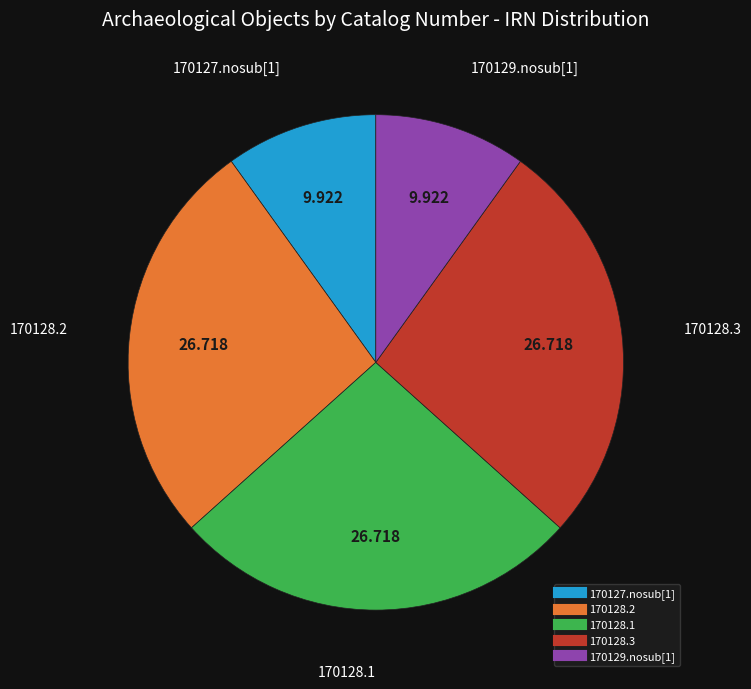

Does any single category account for the majority?

No